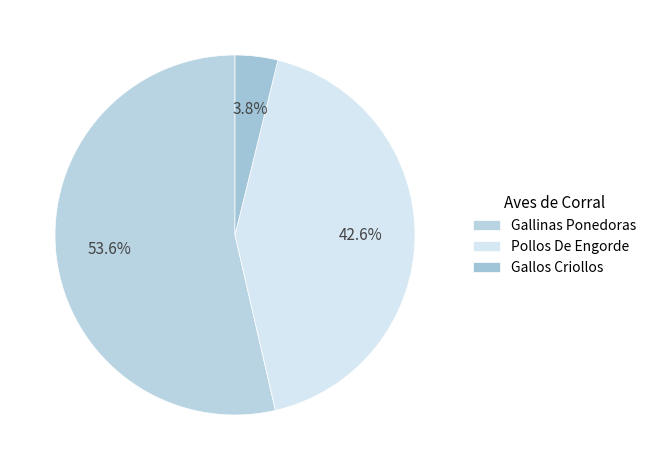

What percentage is the Gallos Criollos slice, to the nearest percent?

4%